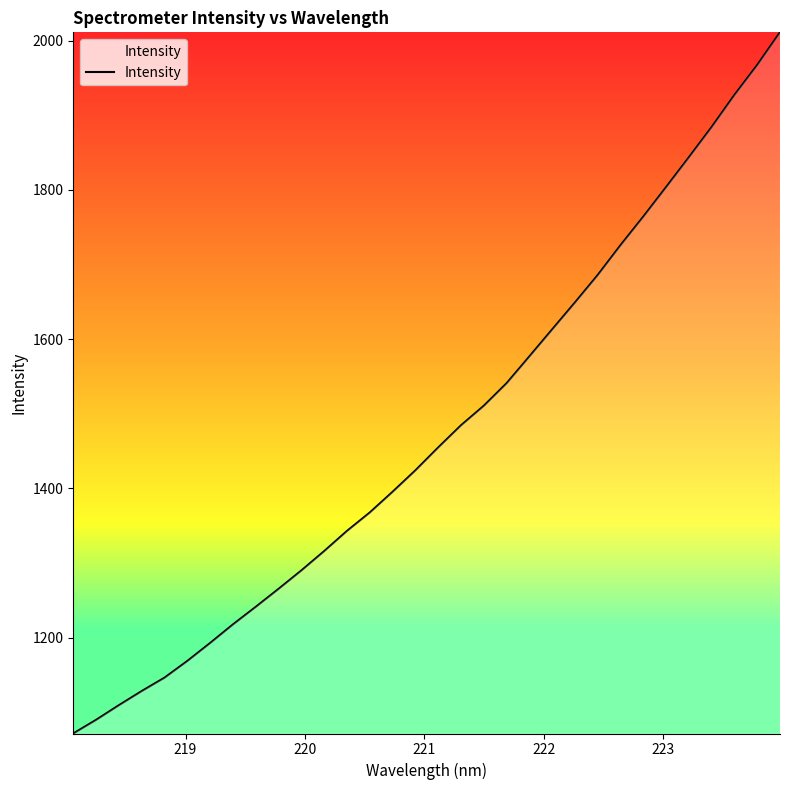

What is the difference between the maximum and minimum values?

939.5